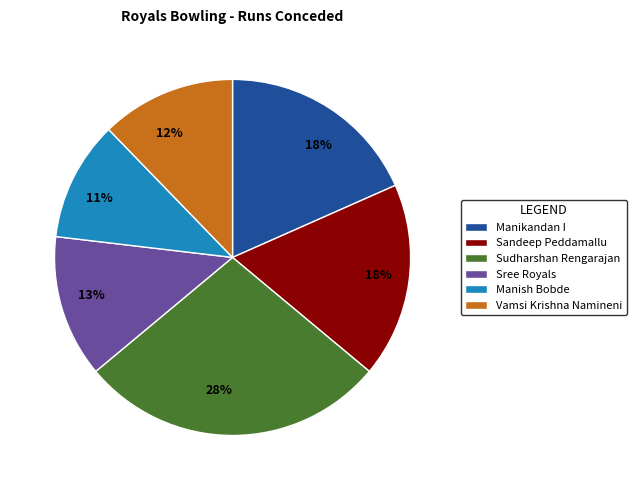

To the nearest percent, what portion does Sudharshan Rengarajan represent?

28%